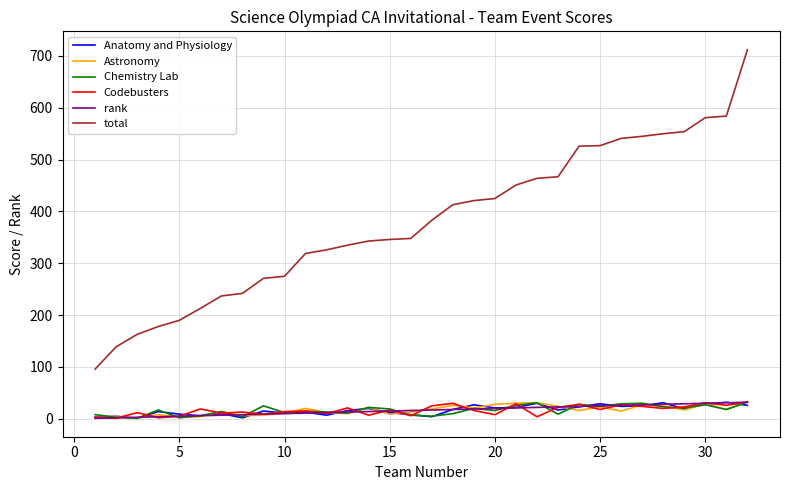

Which series has the largest total across all categories?

total